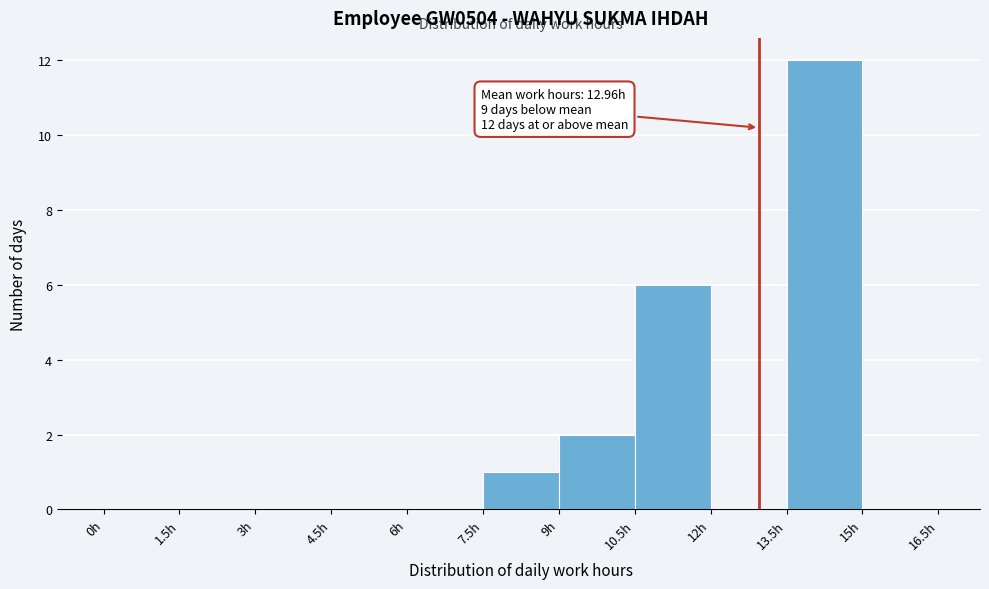

Over which range of the x-axis is the bar tallest?

13.5 to 15.0